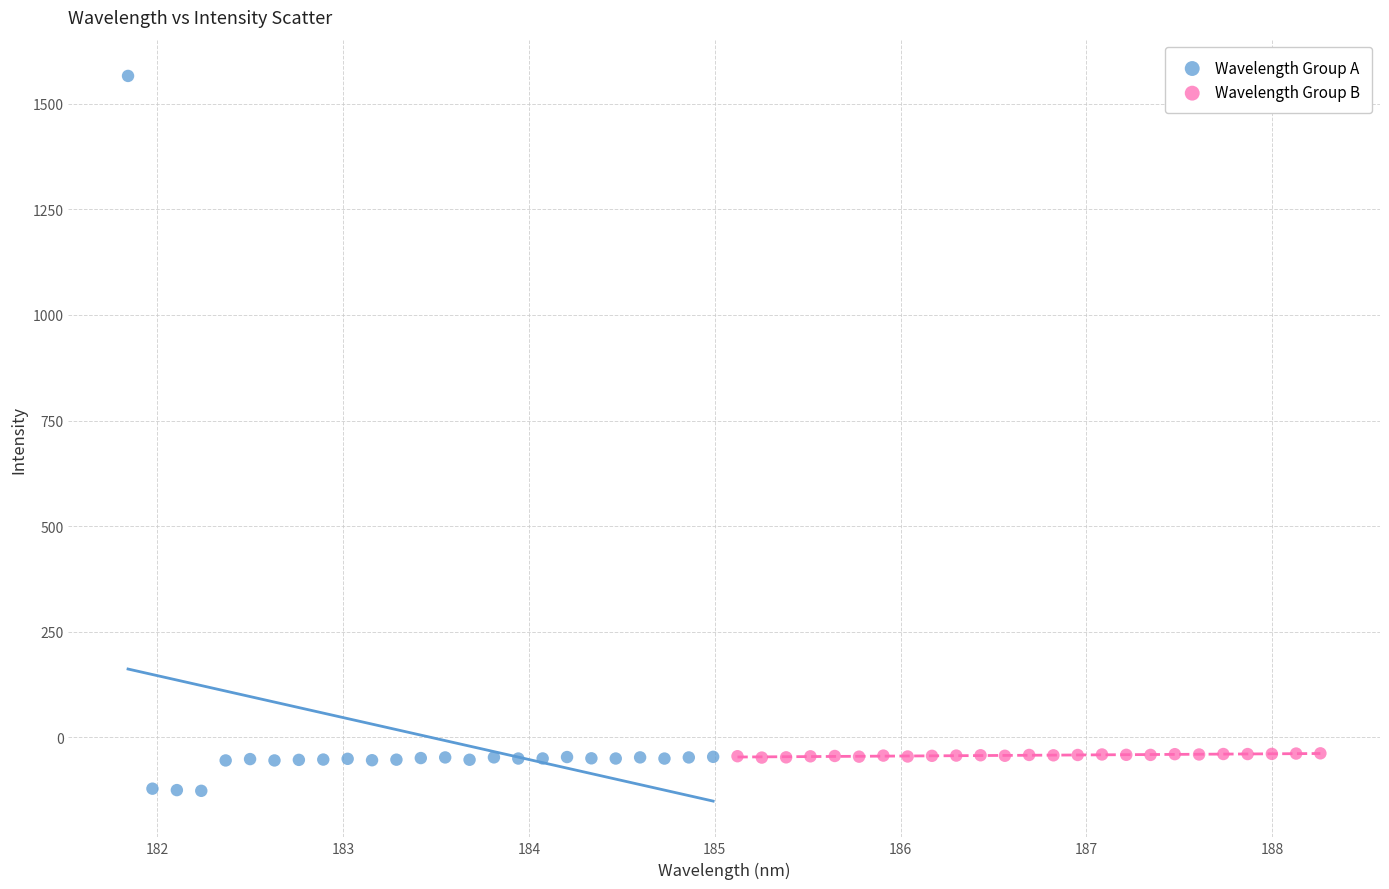

Which series reaches the minimum Y coordinate?

Wavelength Group A